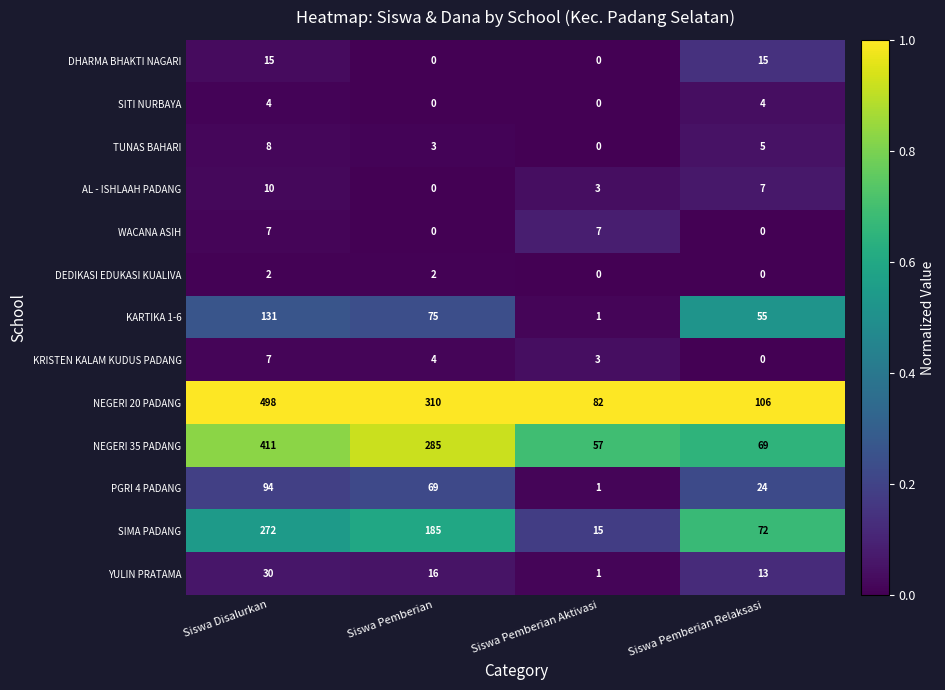

Which series changed the most between Siswa Disalurkan and Siswa Pemberian?

NEGERI 20 PADANG